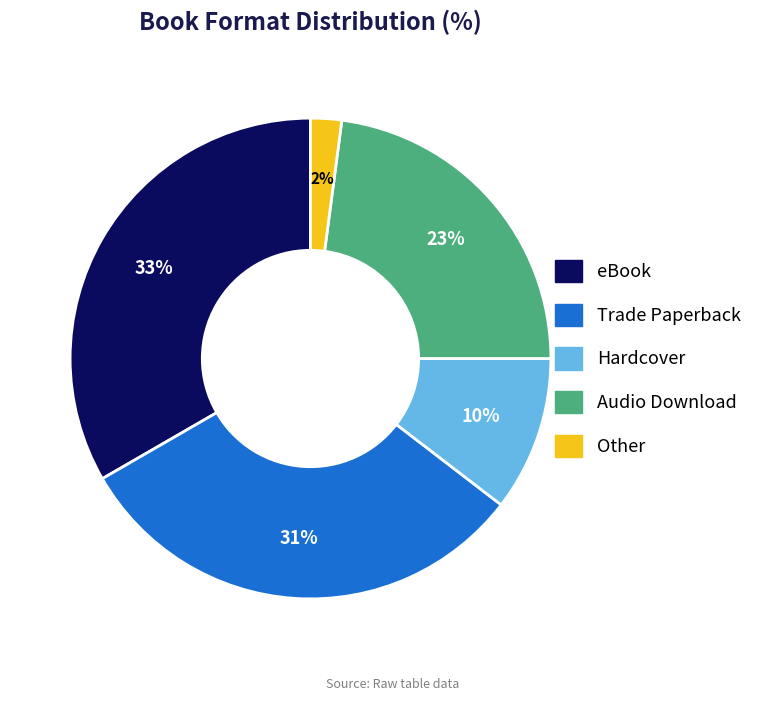

Which category has the smallest portion of the pie?

Other